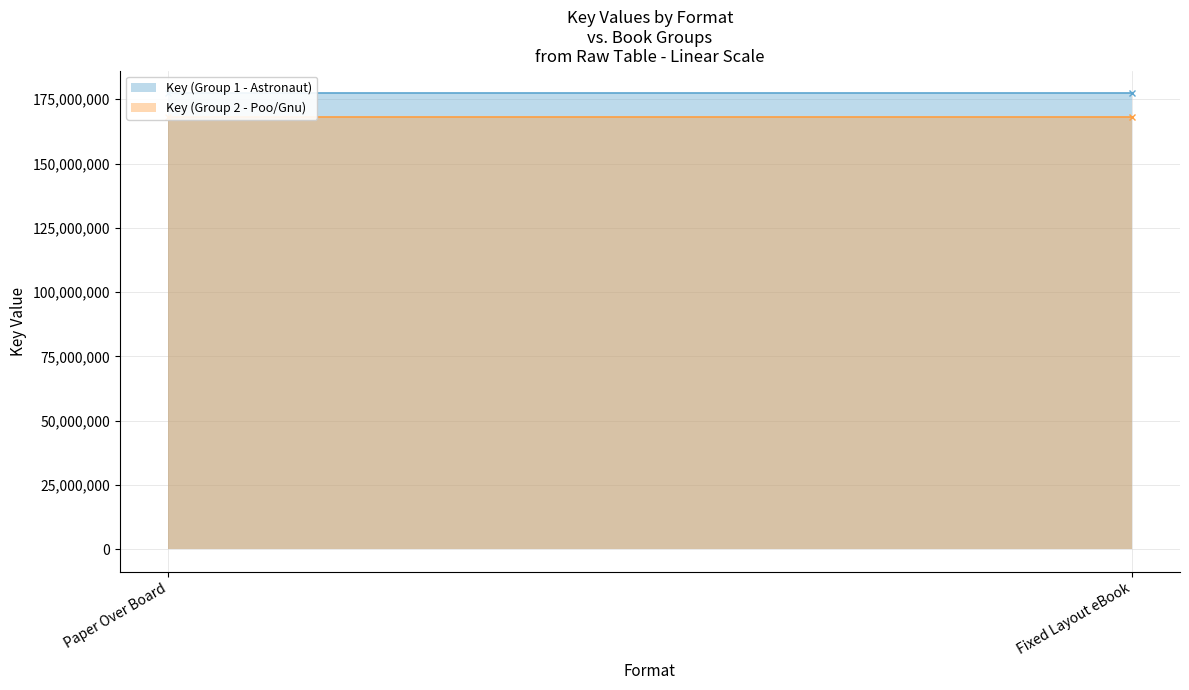

Which series has the largest total across all categories?

Key (Group 1 - Astronaut)